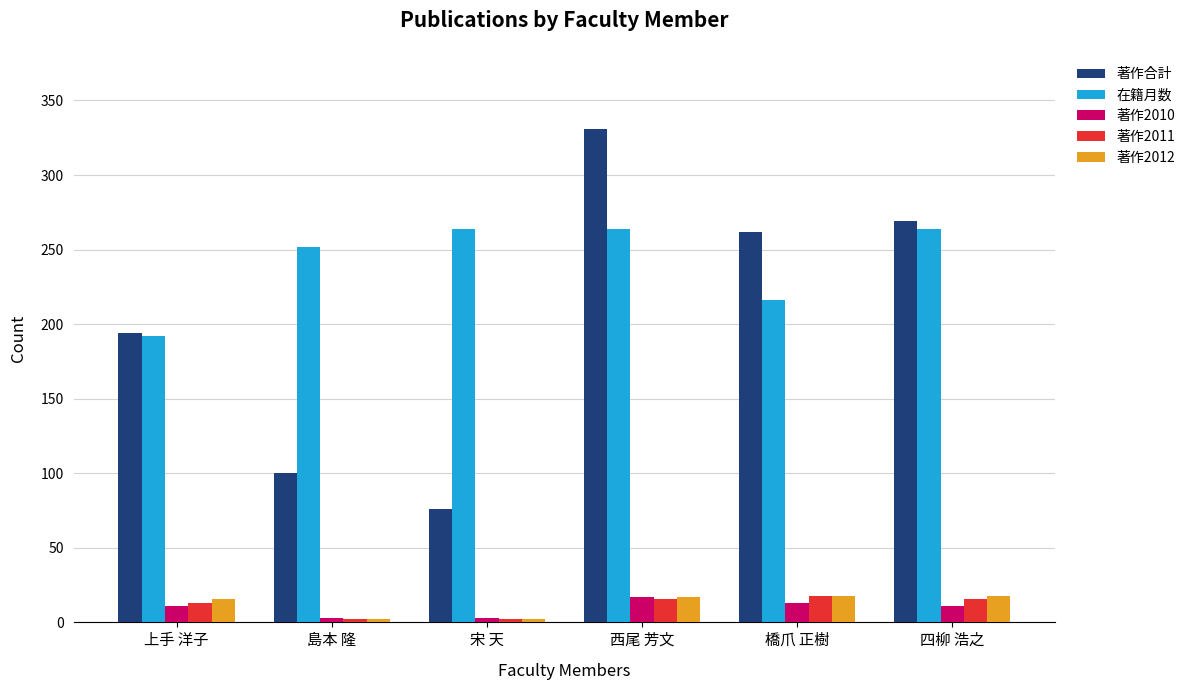

How many bars are there in total?

30